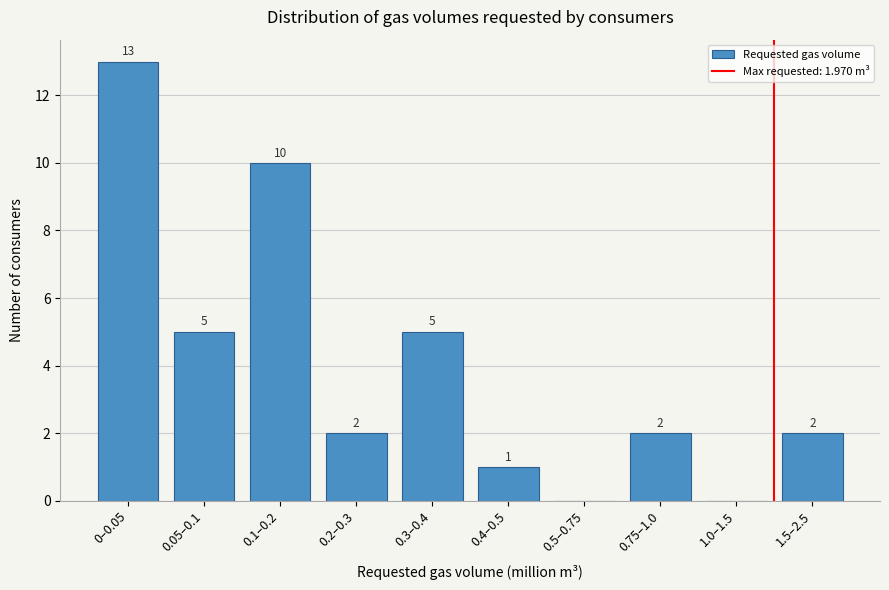

Reading left to right, transcribe all the data shown in this chart.

0–0.05=13	0.05–0.1=5	0.1–0.2=10	0.2–0.3=2	0.3–0.4=5	0.4–0.5=1	0.5–0.75=0	0.75–1.0=2	1.0–1.5=0	1.5–2.5=2